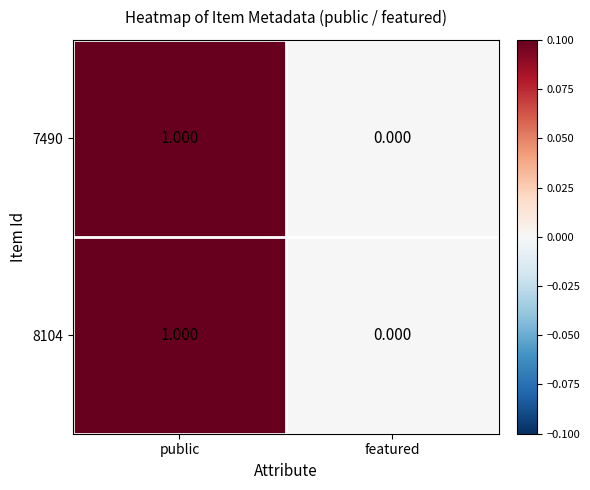

List the labels in order of 8104 value, smallest first.

featured, public